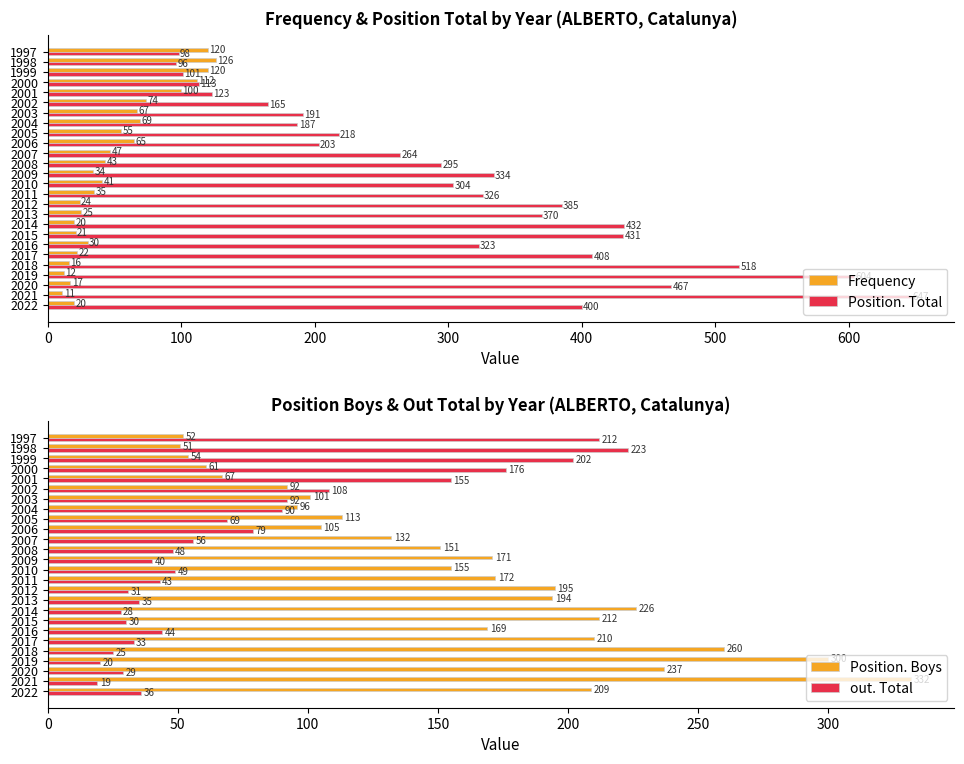

Which category has the lowest value in the out. Total series?

2021